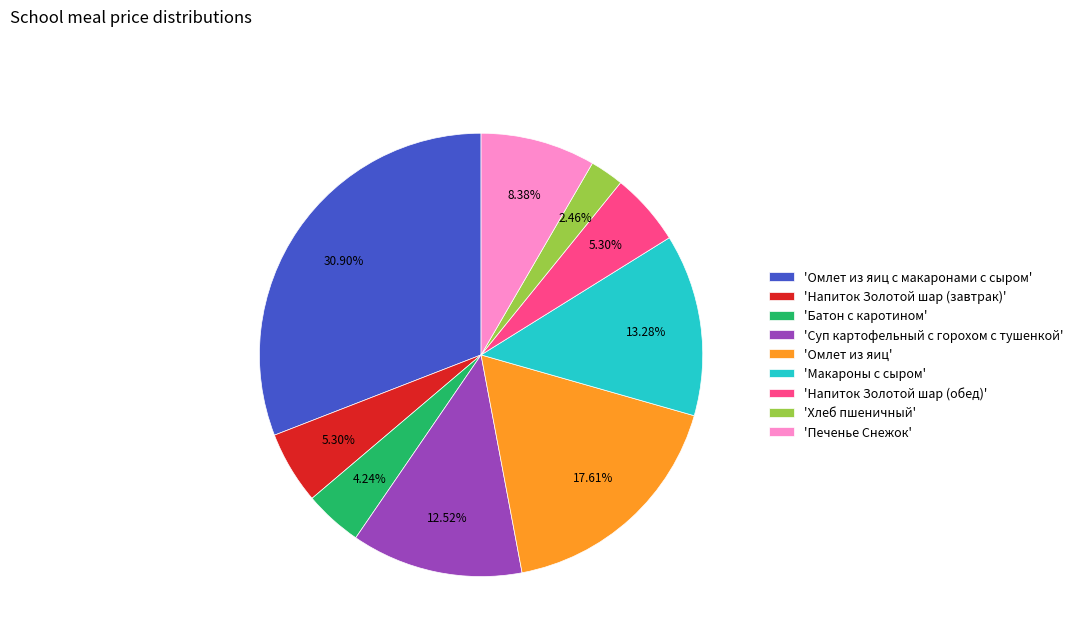

Which has a higher value, 'Печенье Снежок' or 'Напиток Золотой шар (завтрак)'?

'Печенье Снежок'